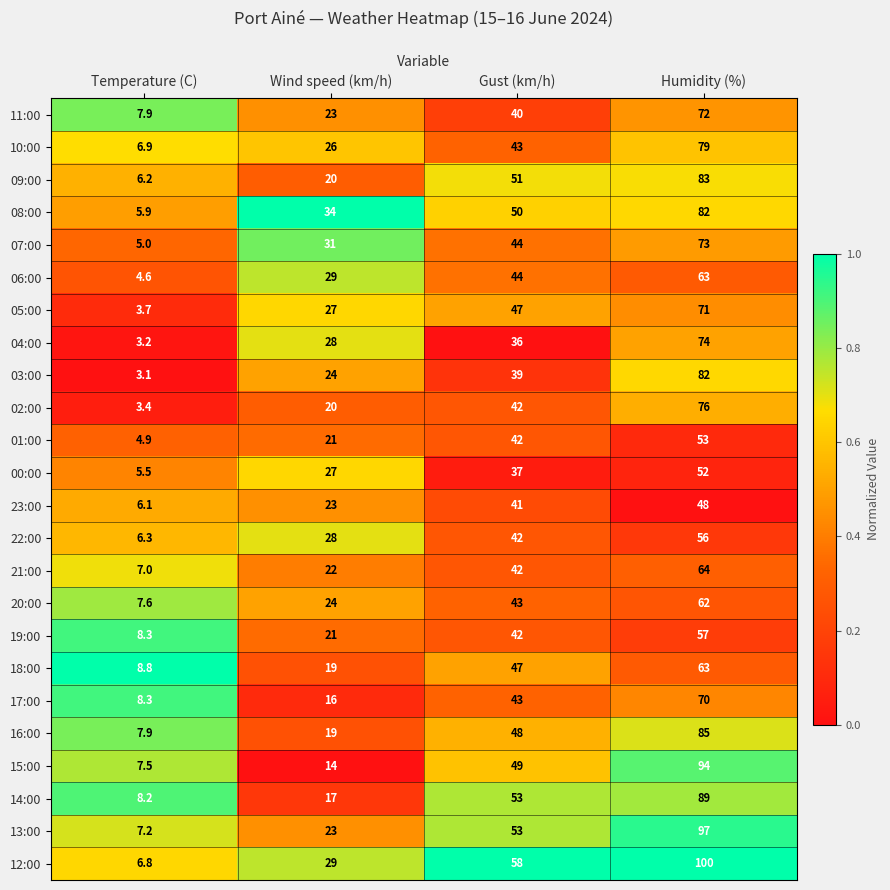

The 18:00 series shows 67.3 at Gust (km/h). True or false?

False